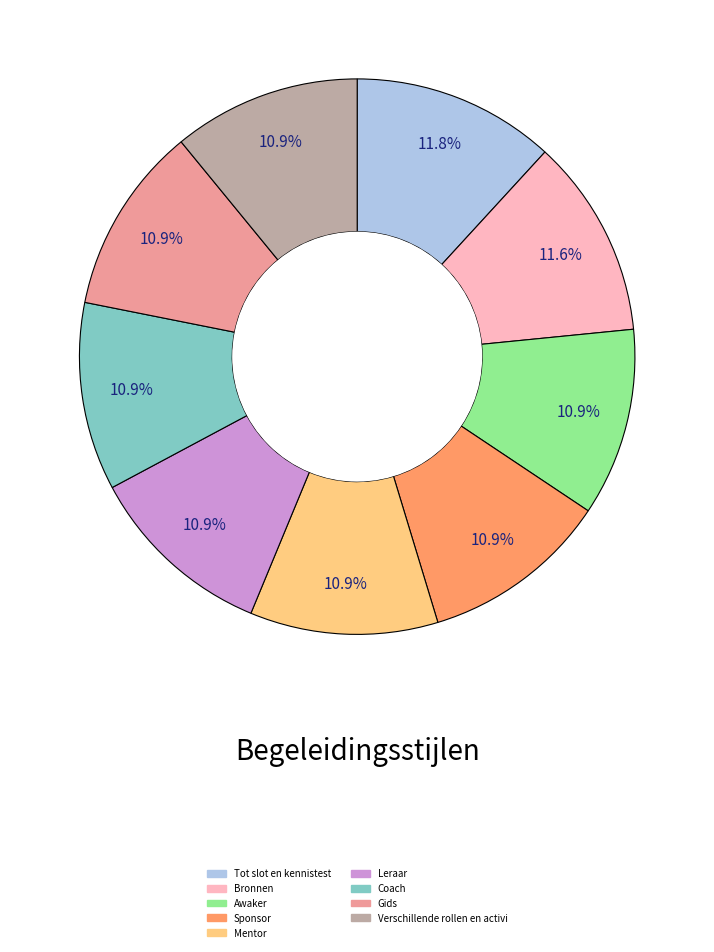

Does any single category account for the majority?

No